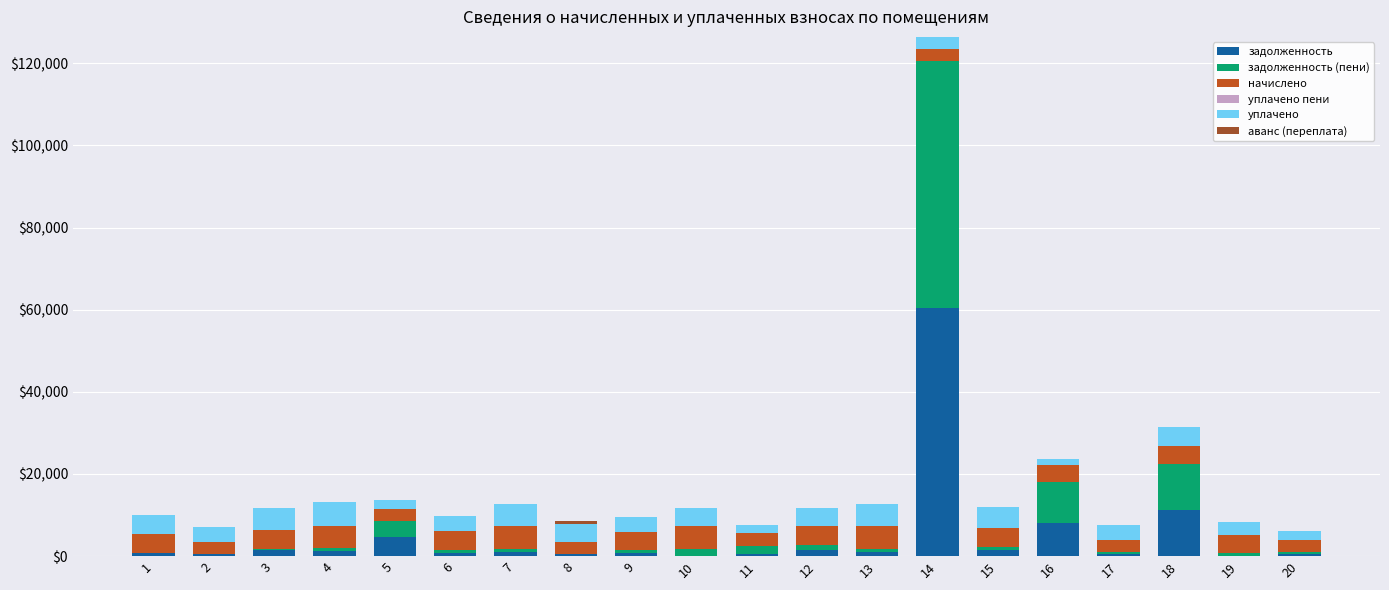

Count the number of categories in the chart.

20